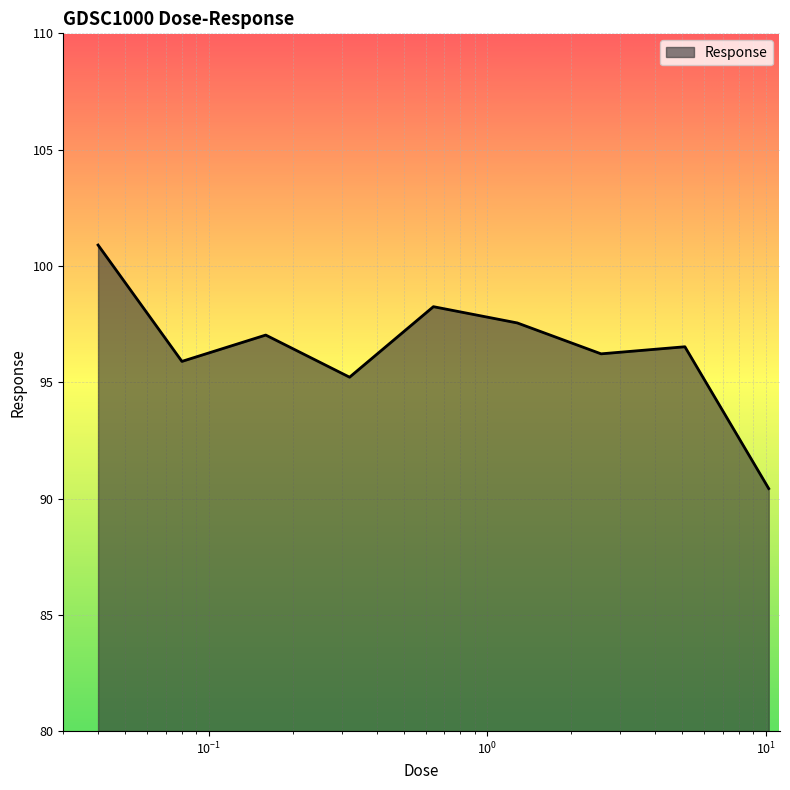

How many series are shown in this chart?

1